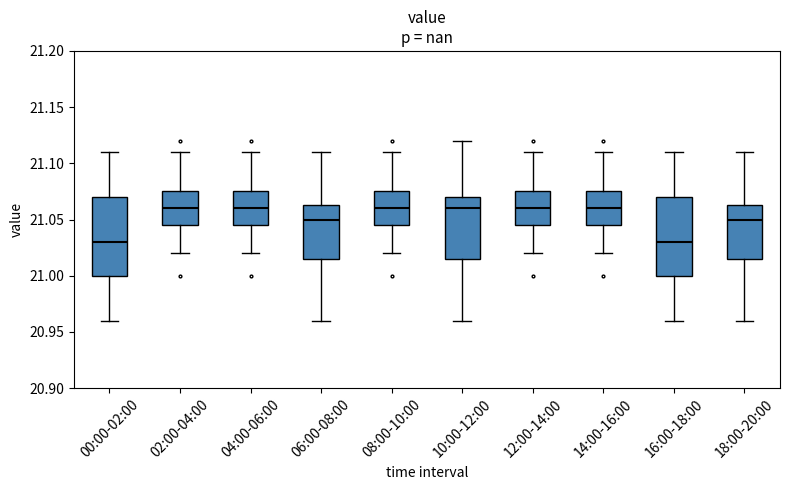

Reading left to right, transcribe this box plot: for each box, give where its median line is, the range the box spans, and where its two whiskers end, as read against the y-axis. The values are not printed on the chart, so give them approximately, as read against the axis.

00:00-02:00: median 21.030, box 21.000 to 21.070, whiskers 20.960 to 21.110
02:00-04:00: median 21.060, box 21.045 to 21.075, whiskers 21.020 to 21.110
04:00-06:00: median 21.060, box 21.045 to 21.075, whiskers 21.020 to 21.110
06:00-08:00: median 21.050, box 21.015 to 21.065, whiskers 20.960 to 21.110
08:00-10:00: median 21.060, box 21.045 to 21.075, whiskers 21.020 to 21.110
10:00-12:00: median 21.060, box 21.015 to 21.070, whiskers 20.960 to 21.120
12:00-14:00: median 21.060, box 21.045 to 21.075, whiskers 21.020 to 21.110
14:00-16:00: median 21.060, box 21.045 to 21.075, whiskers 21.020 to 21.110
16:00-18:00: median 21.030, box 21.000 to 21.070, whiskers 20.960 to 21.110
18:00-20:00: median 21.050, box 21.015 to 21.065, whiskers 20.960 to 21.110